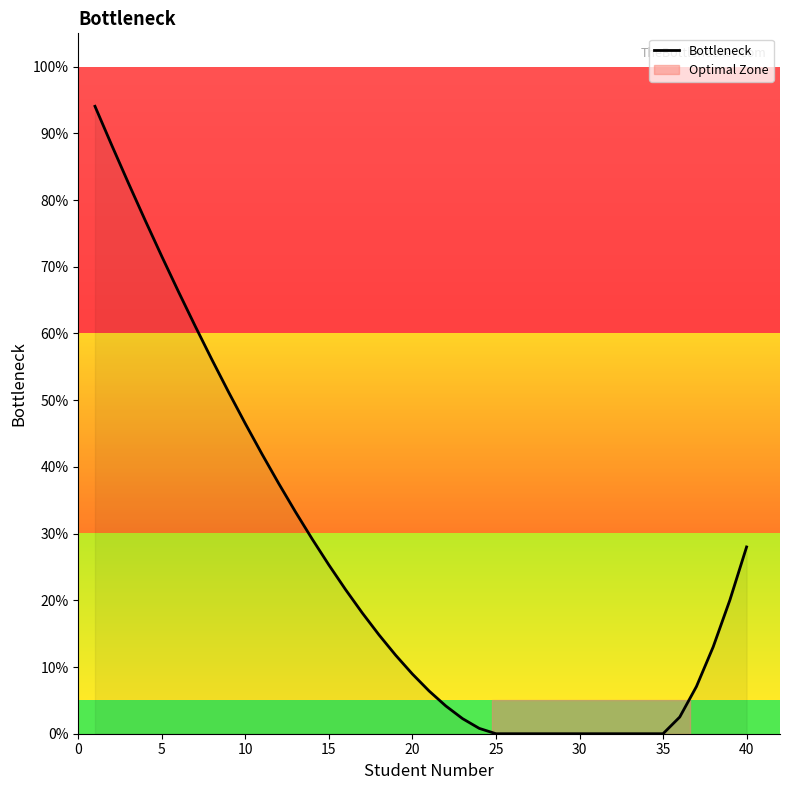

What is the difference between the maximum and minimum values?

94.1